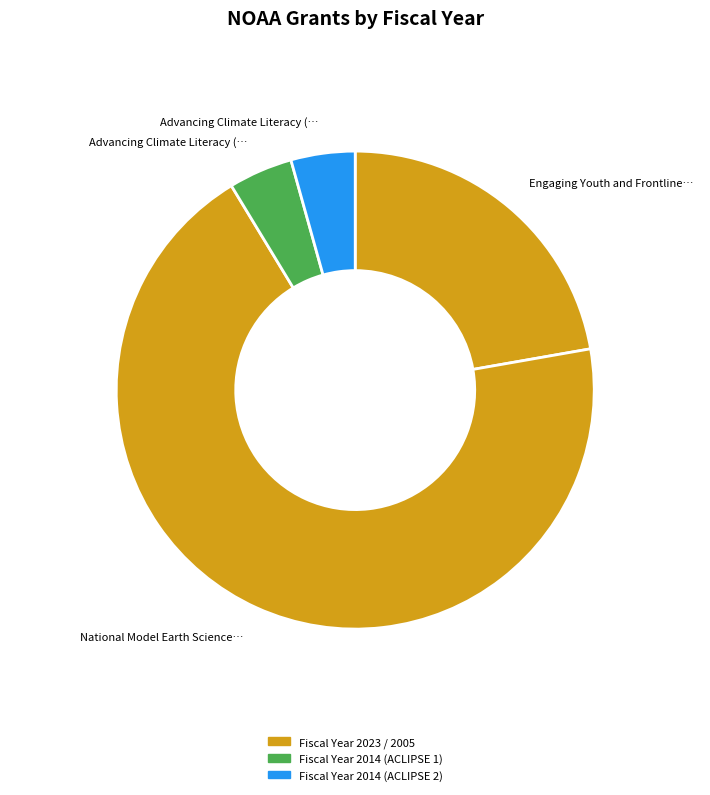

How many slices are in this pie chart?

4